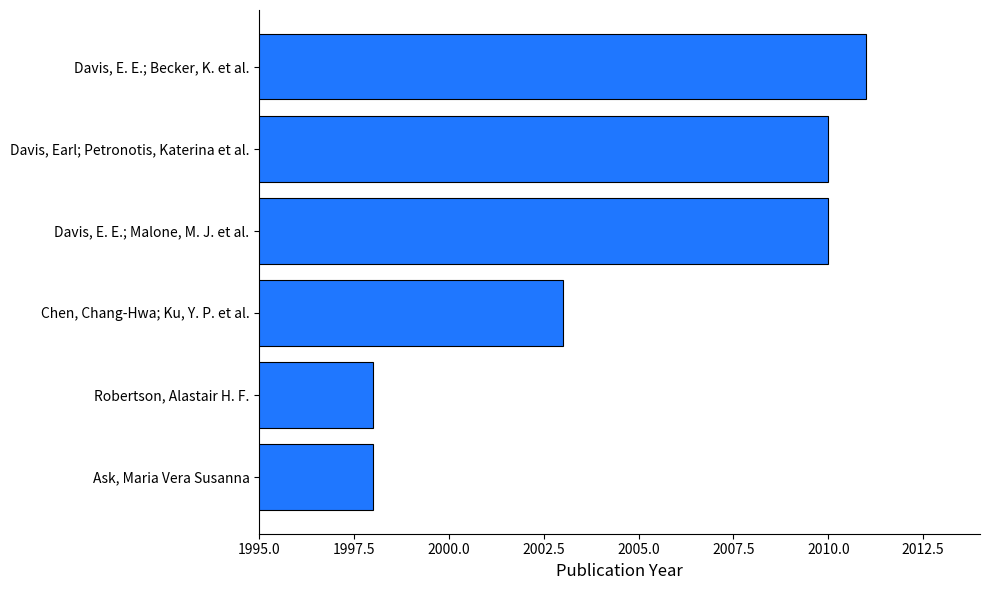

Reading bottom to top, list all the values displayed in this chart.

Ask, Maria Vera Susanna=1998	Robertson, Alastair H. F.=1998	Chen, Chang-Hwa; Ku, Y. P. et al.=2003	Davis, E. E.; Malone, M. J. et al.=2010	Davis, Earl; Petronotis, Katerina et al.=2010	Davis, E. E.; Becker, K. et al.=2011